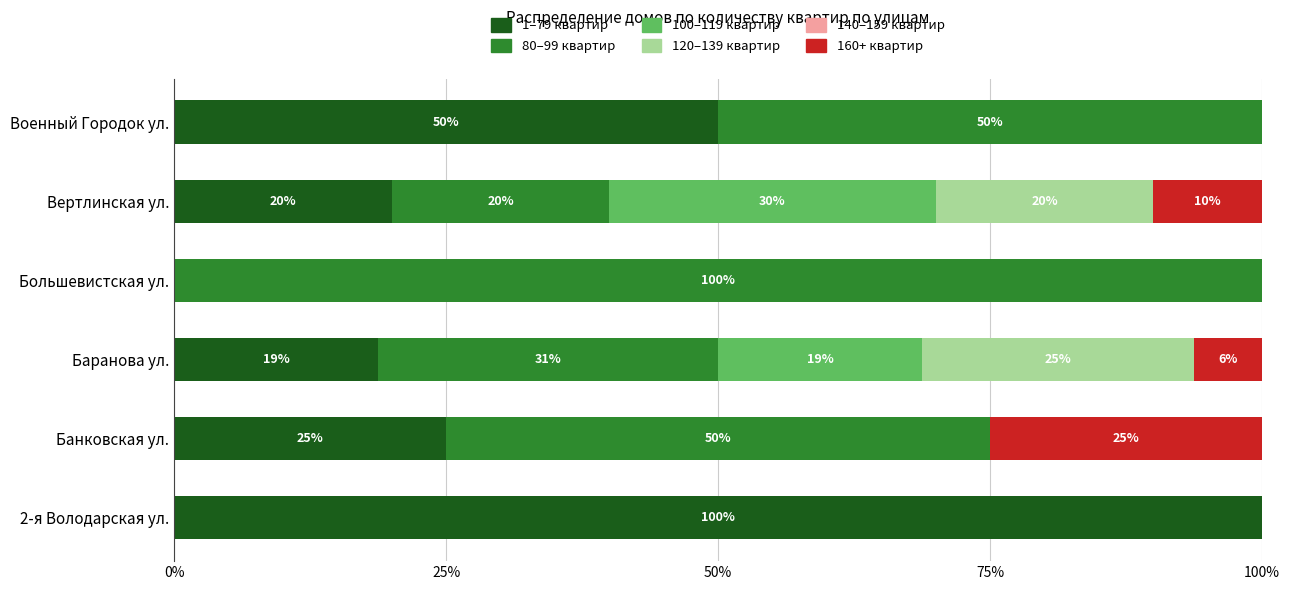

What is the maximum value for 1–79 квартир?

100.0